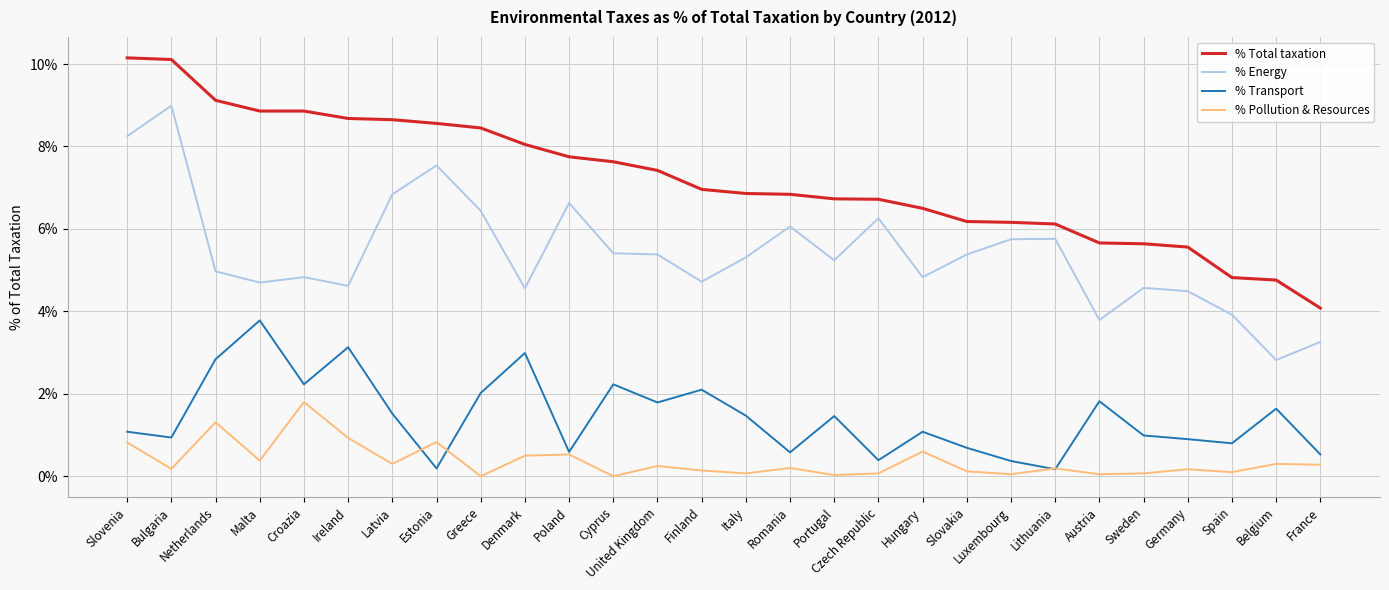

At which label does % Total taxation reach its minimum?

France